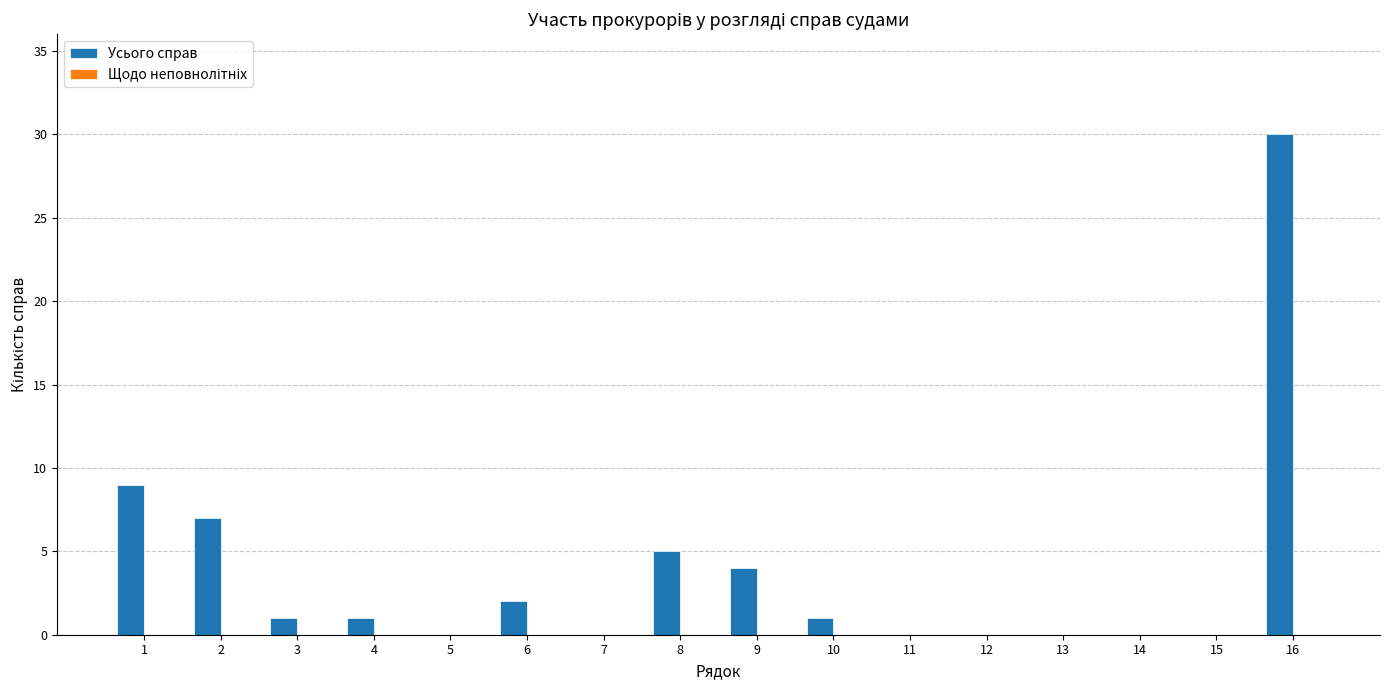

How many series are shown in this chart?

1